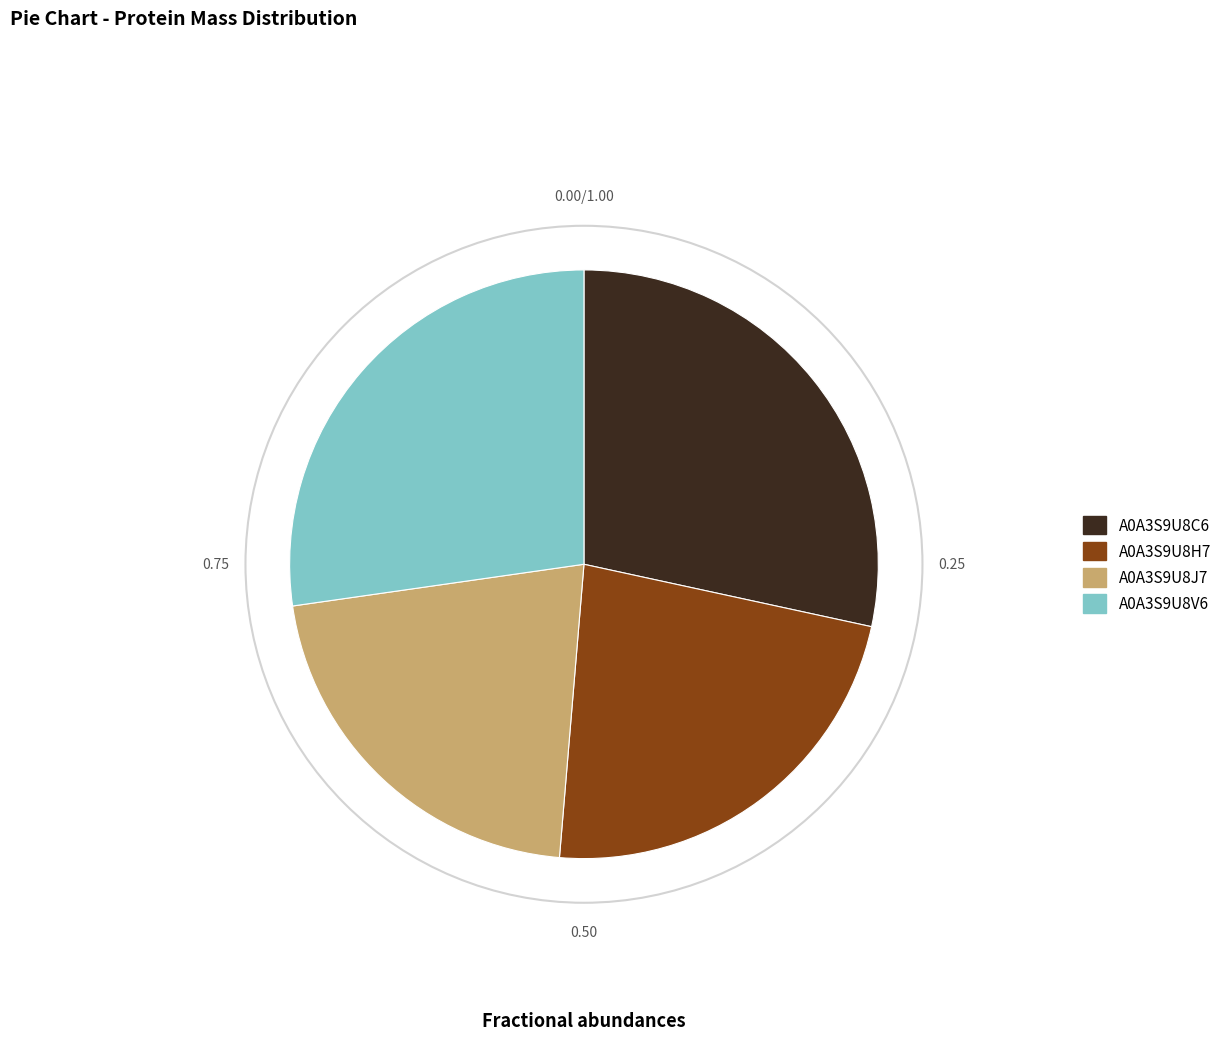

Rank the categories by value from lowest to highest.

A0A3S9U8J7, A0A3S9U8H7, A0A3S9U8V6, A0A3S9U8C6